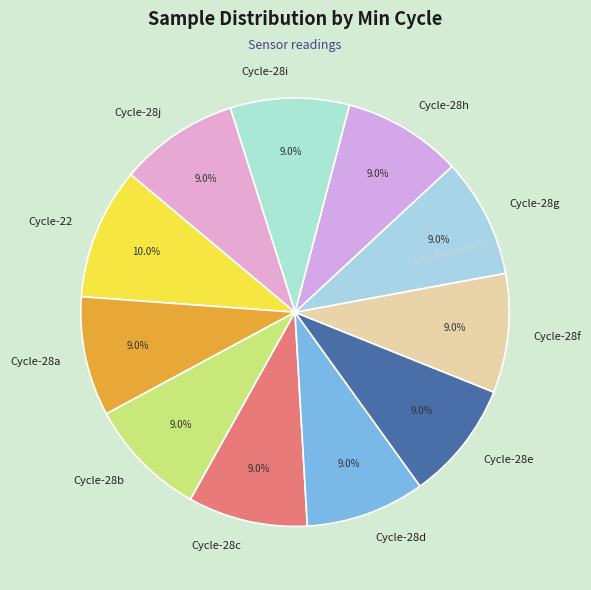

Is Cycle-28e the majority of the pie?

No